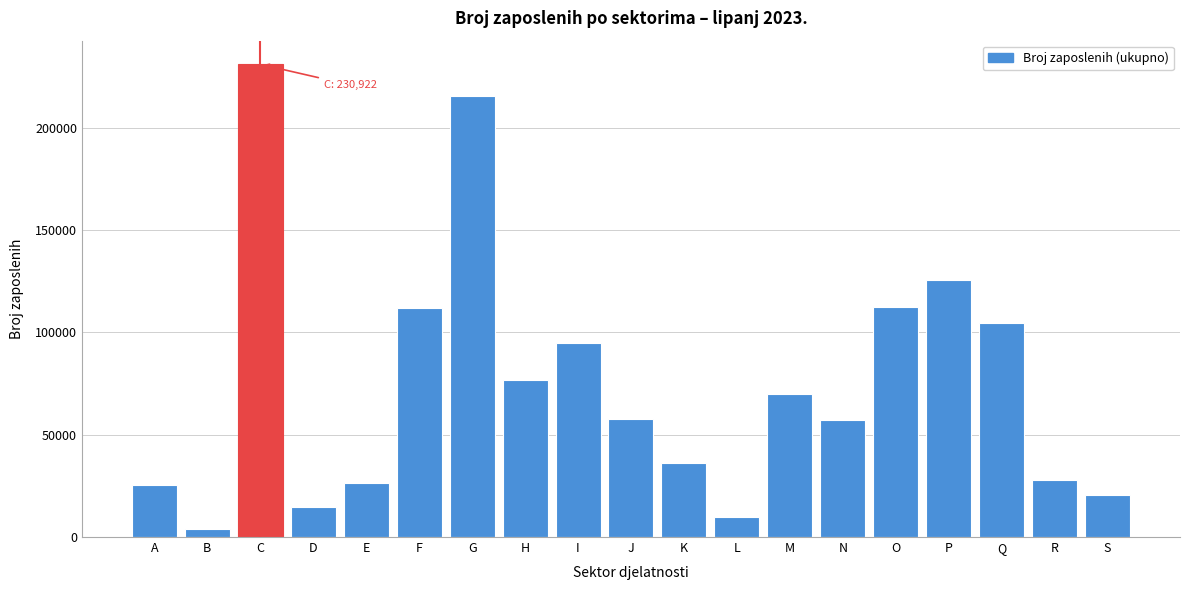

What is the value of the 13th bar from the left?

69729